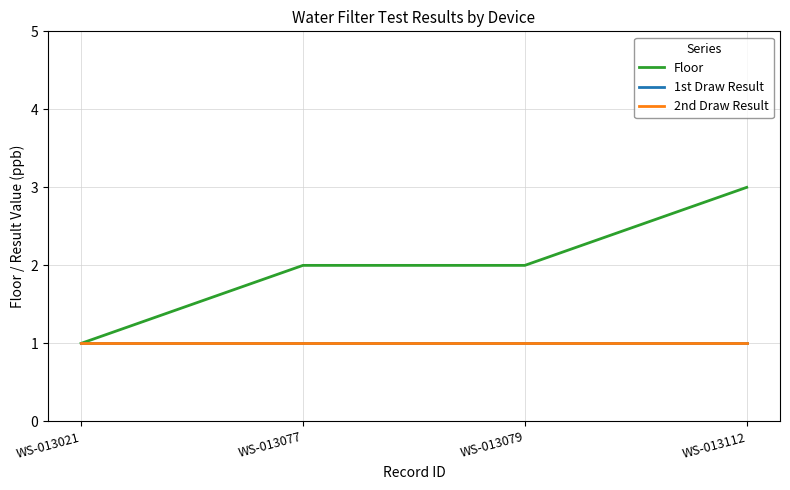

True or false: 2nd Draw Result has more than 1 interior local peaks.

False